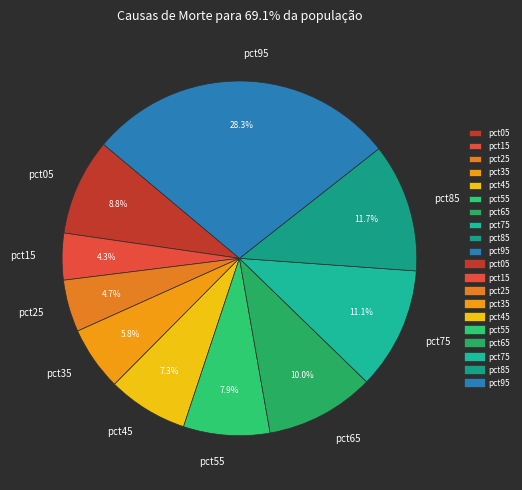

Count the number of slices in the pie.

10